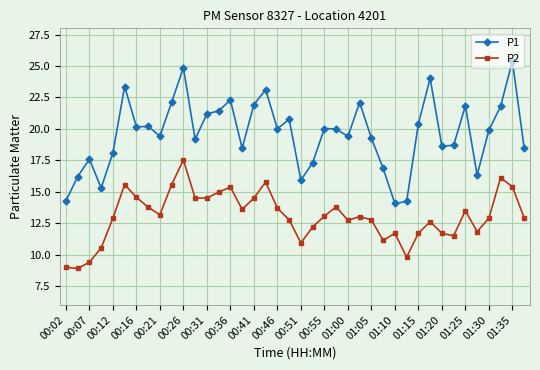

In P1, how many points are higher than both neighbors (excluding endpoints)?

12